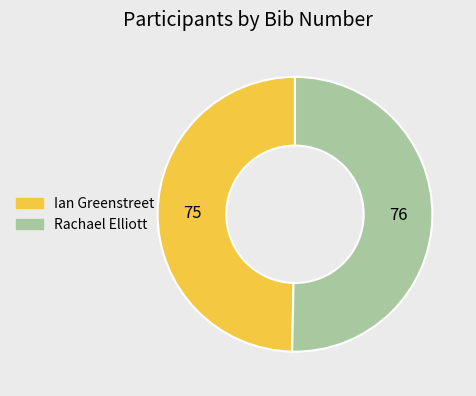

Which has a higher value, Ian Greenstreet or Rachael Elliott?

Rachael Elliott